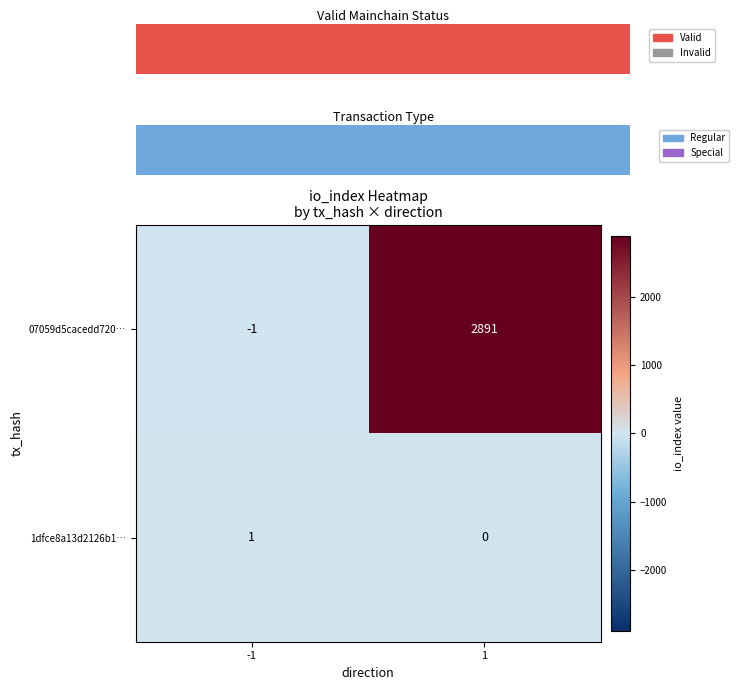

What is the sum of all 07059d5cacedd720… values?

2890